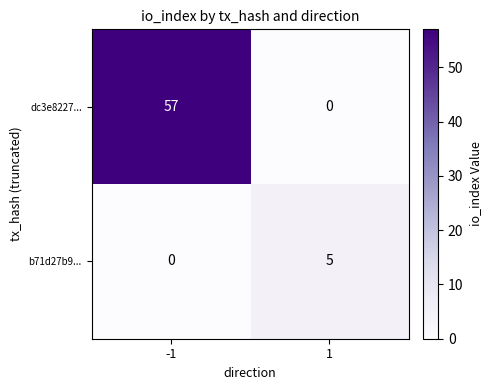

Rank the series by their maximum value, from lowest to highest.

b71d27b9..., dc3e8227...